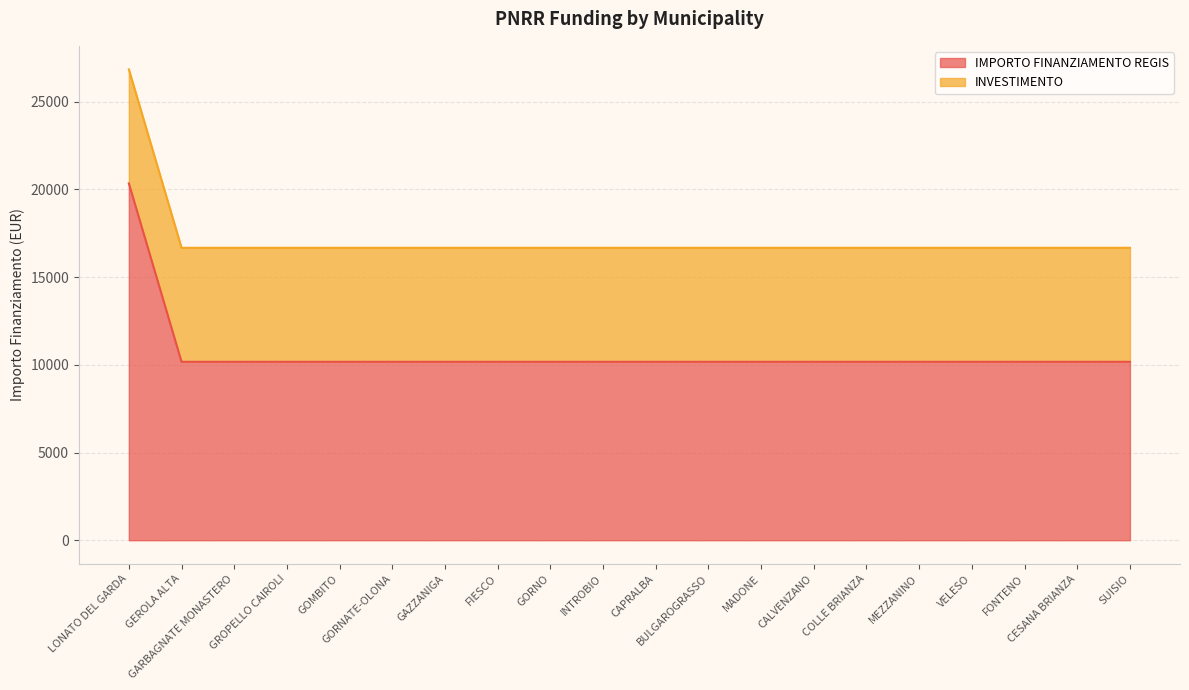

What is the minimum value for IMPORTO FINANZIAMENTO REGIS?

10172